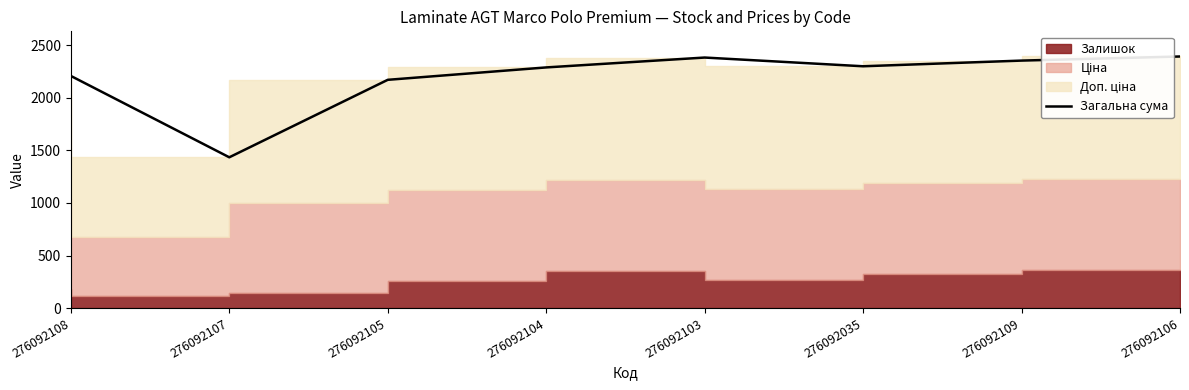

List the labels in order of value, smallest first.

276092107, 276092105, 276092108, 276092104, 276092035, 276092109, 276092103, 276092106